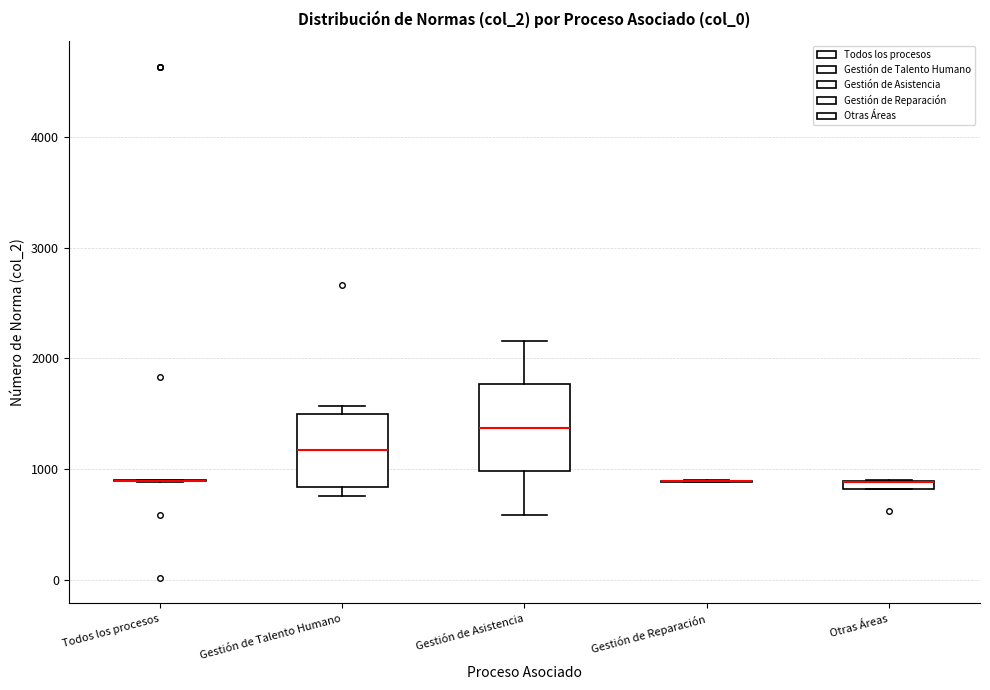

Which box is the tallest, from its lower edge to its upper edge?

Gestión de Asistencia